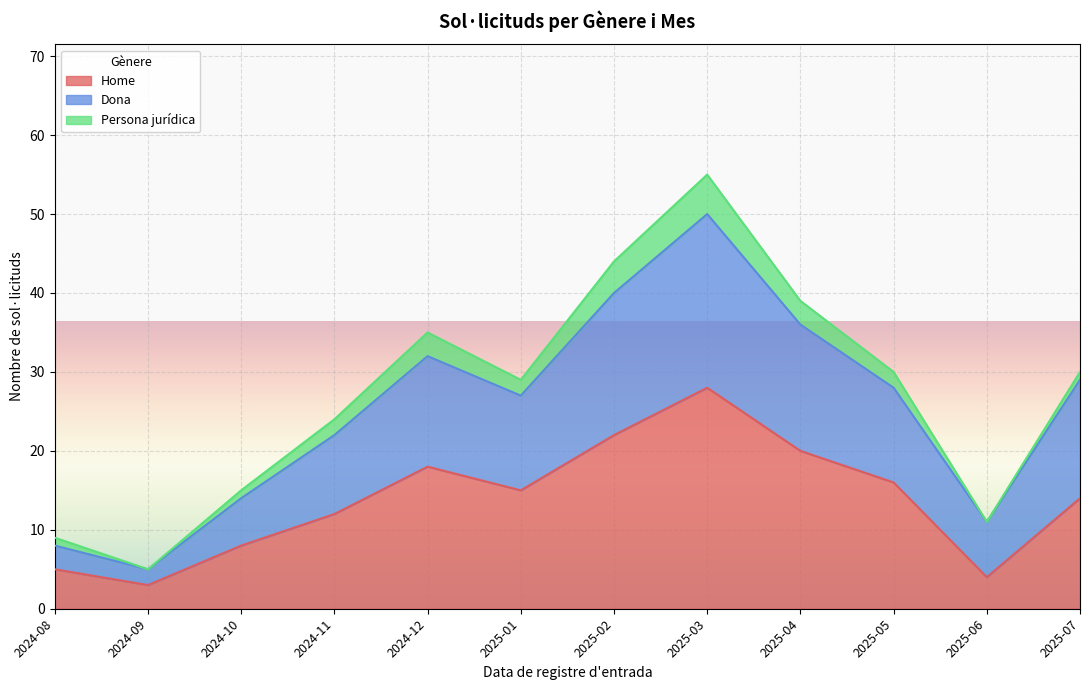

How many values in the Home series are below 15?

6